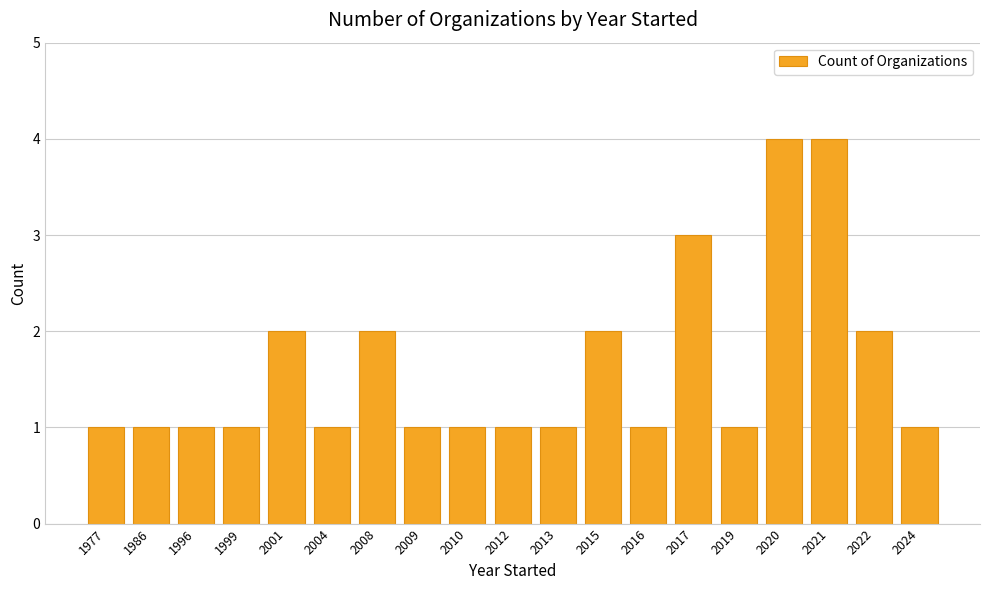

What is the greatest value displayed?

4